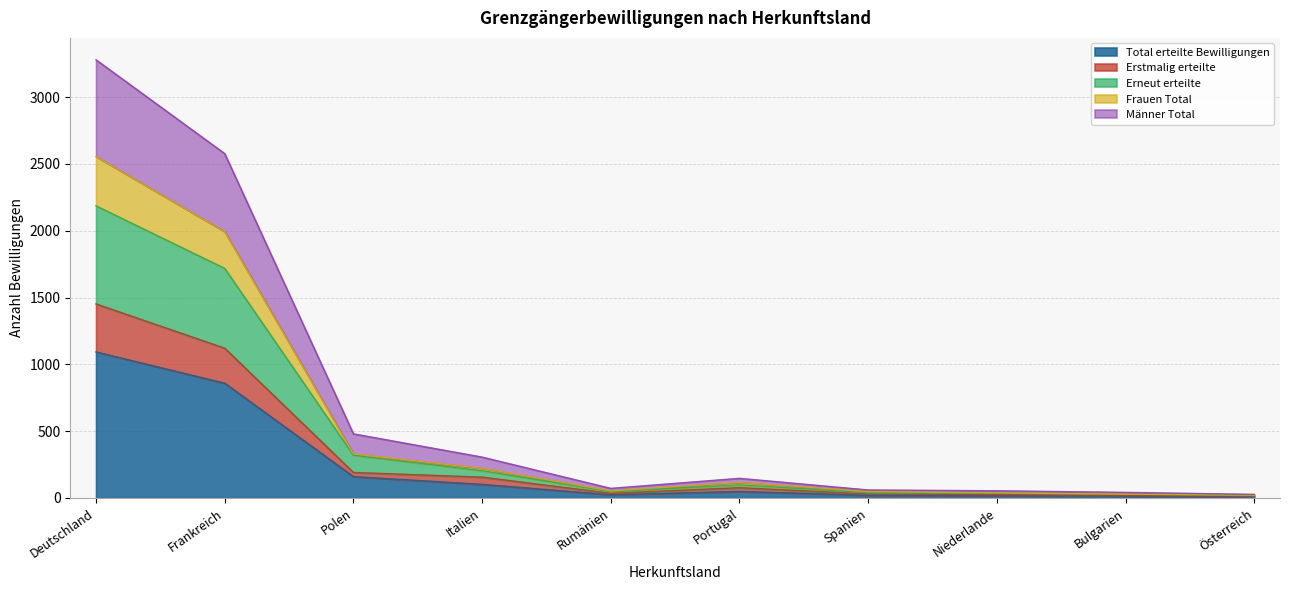

True or false: Frauen Total and Total erteilte Bewilligungen intersect in this chart.

False